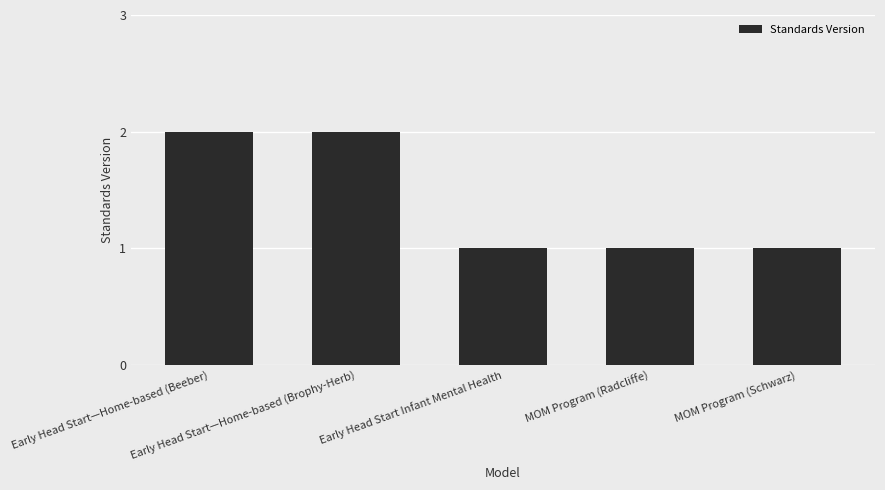

What is the value of the 3rd bar from the left?

1